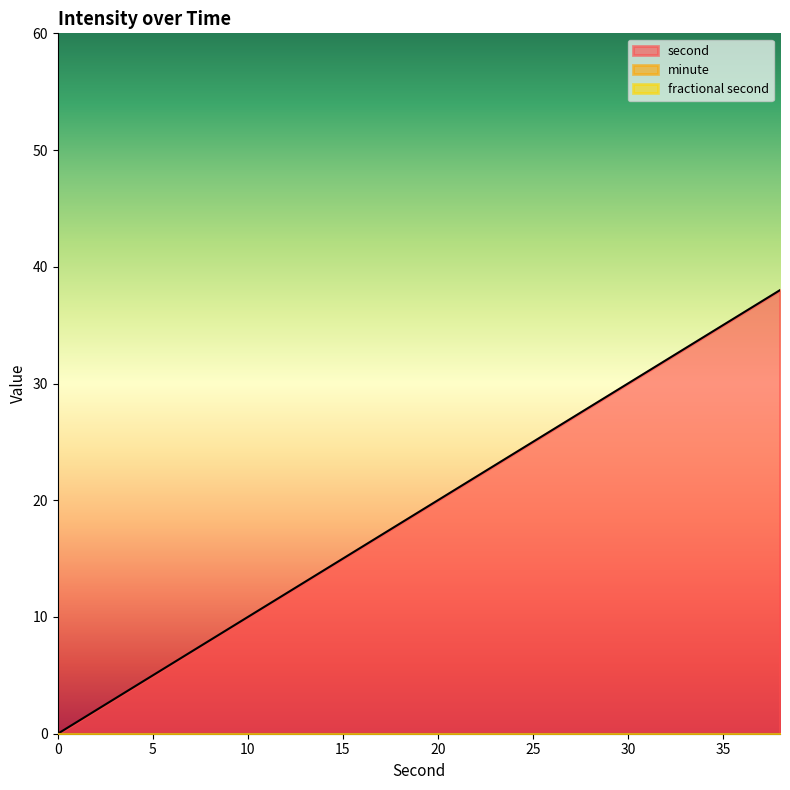

Which series has the largest total across all categories?

second